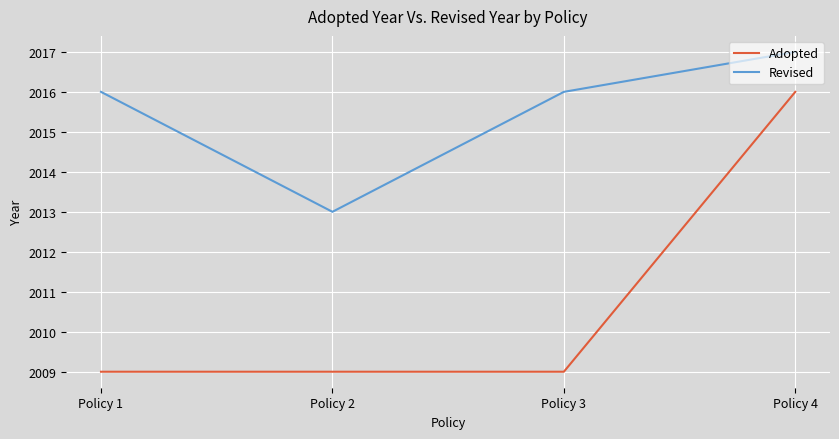

How many categories are shown in the chart?

4